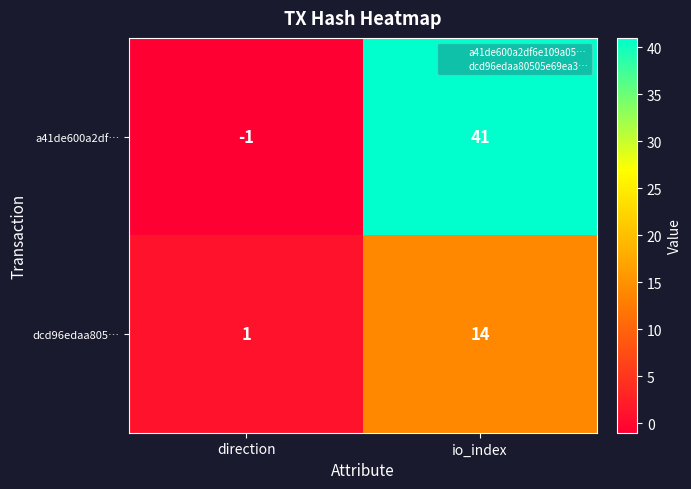

What is the difference between the highest and lowest values at direction?

2